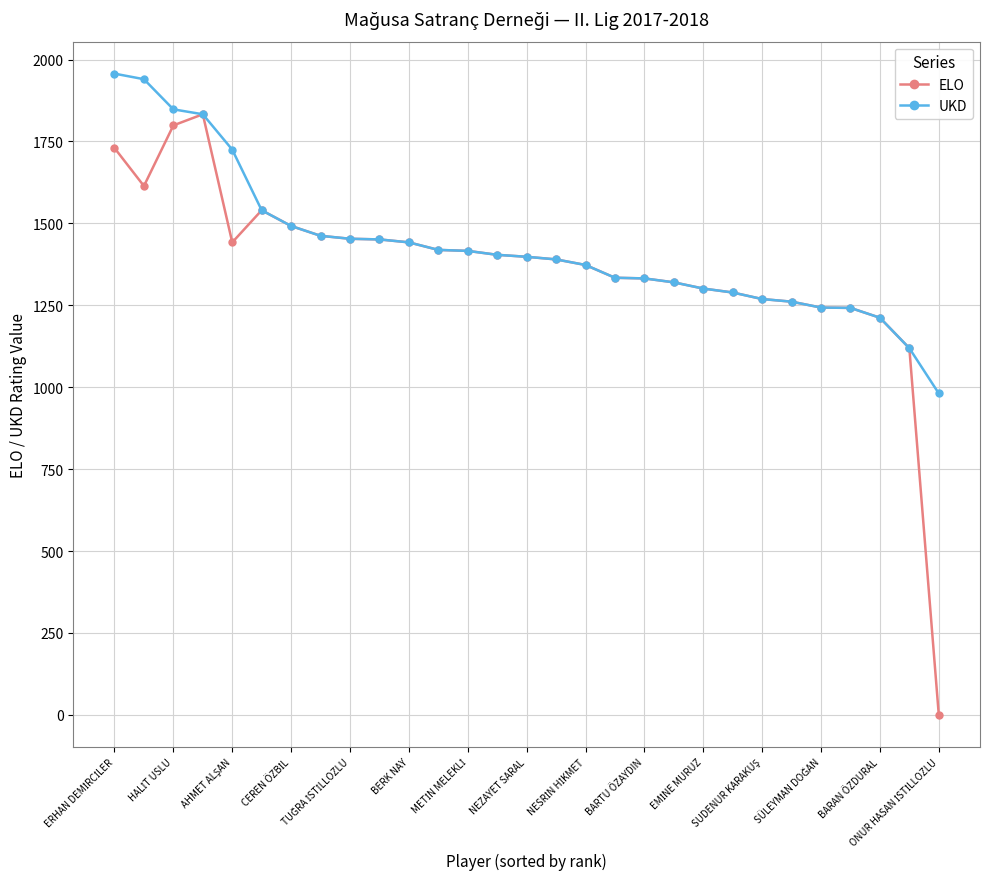

Count the number of categories in the chart.

29